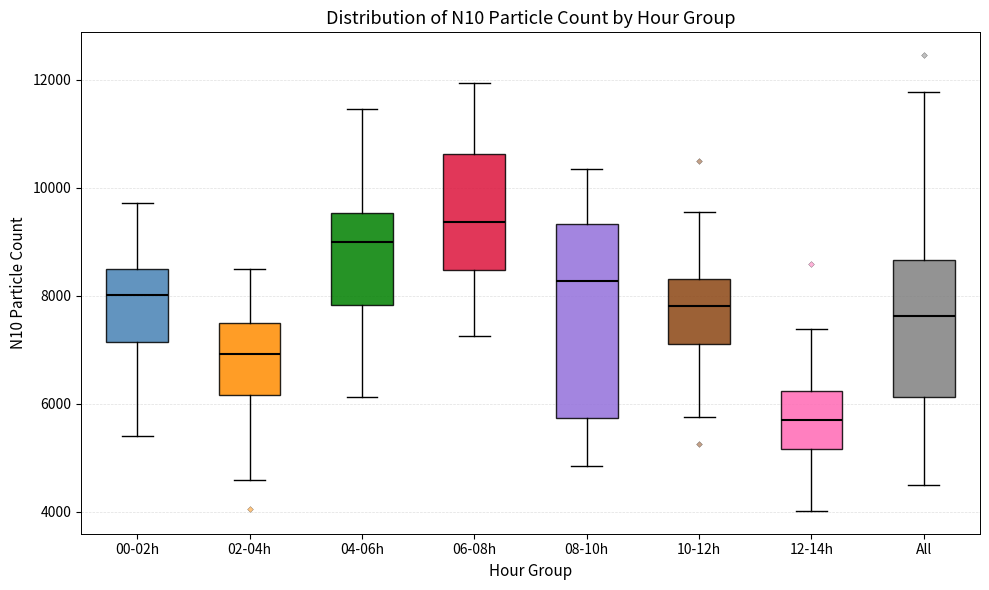

Where is the lower edge of the box for 10-12h on the y-axis? The values are not printed on the chart, so give them approximately, as read against the axis.

7200